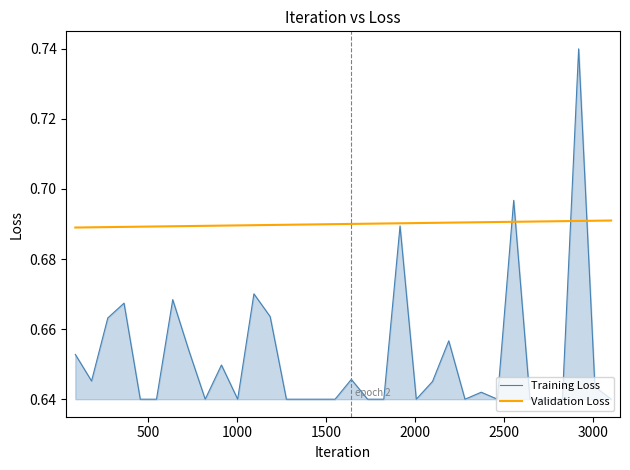

Rank the series by their average value, from highest to lowest.

Validation Loss, Training Loss